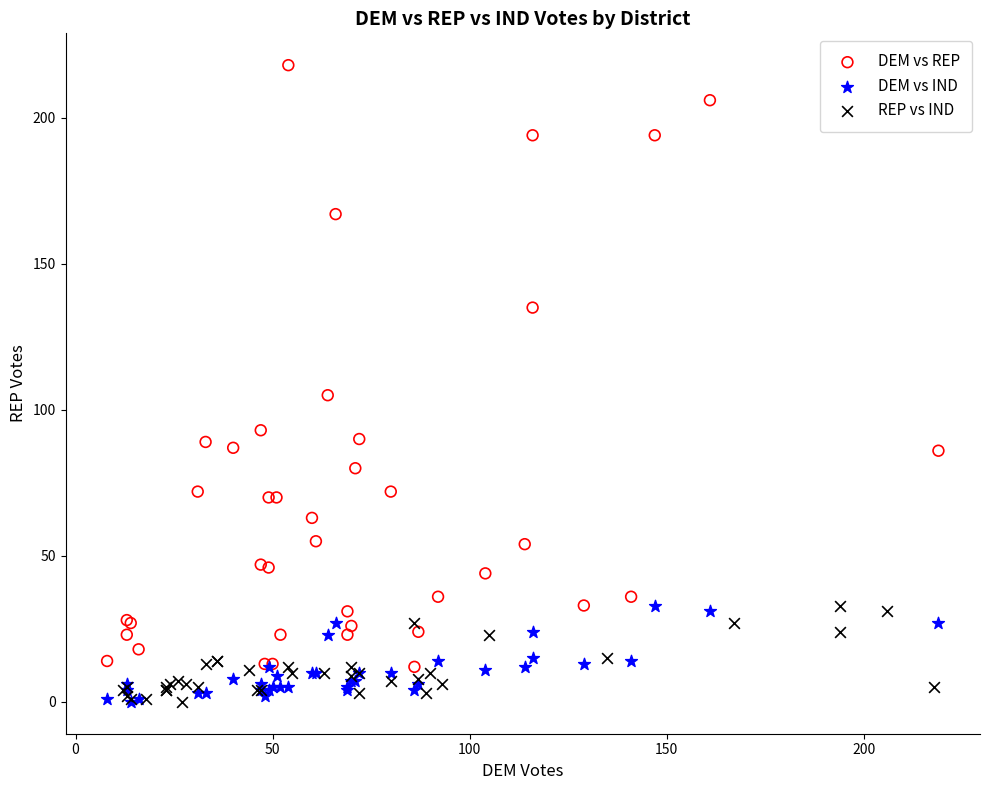

Which series reaches the maximum Y coordinate?

DEM vs REP